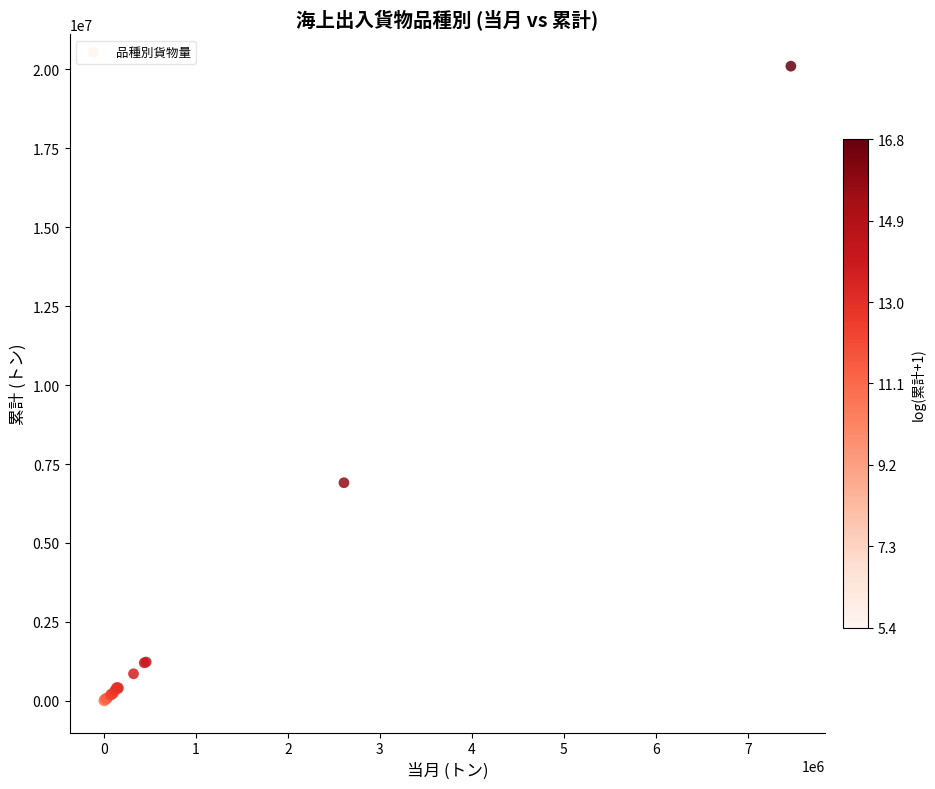

What Y value in the scatter plot is closest to 10051501?

6908415